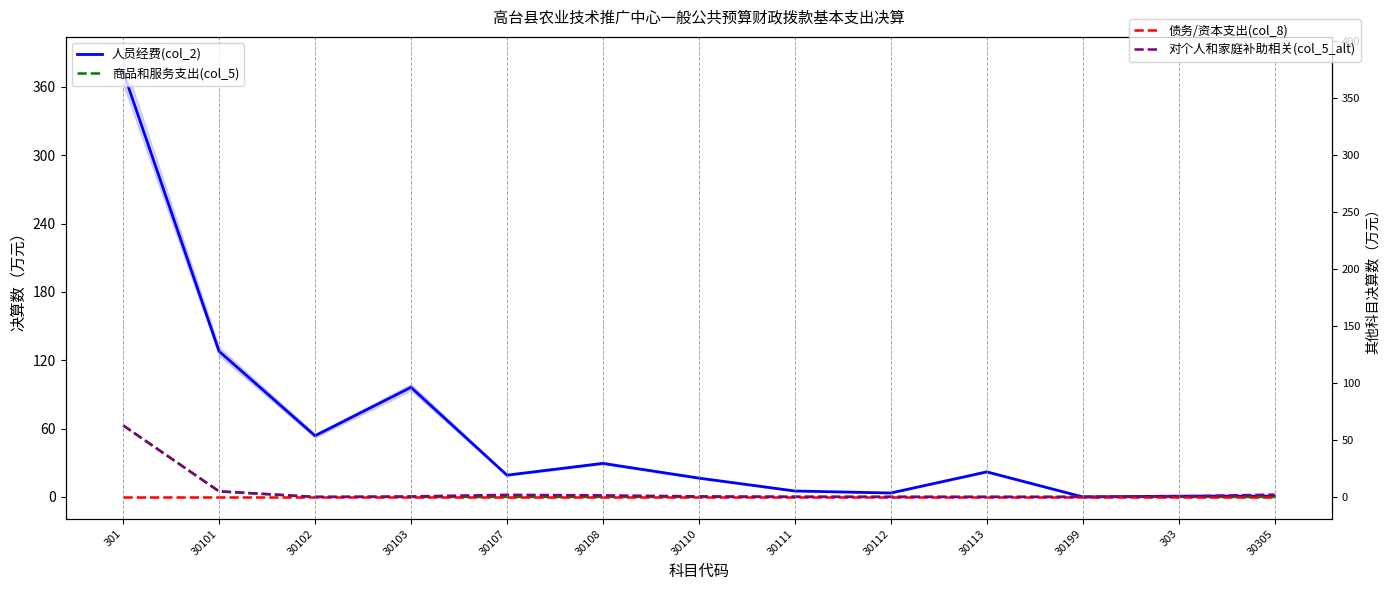

Is the value of 人员经费(col_2) at 30305 greater than the value of 商品和服务支出(col_5) at 30110?

Yes